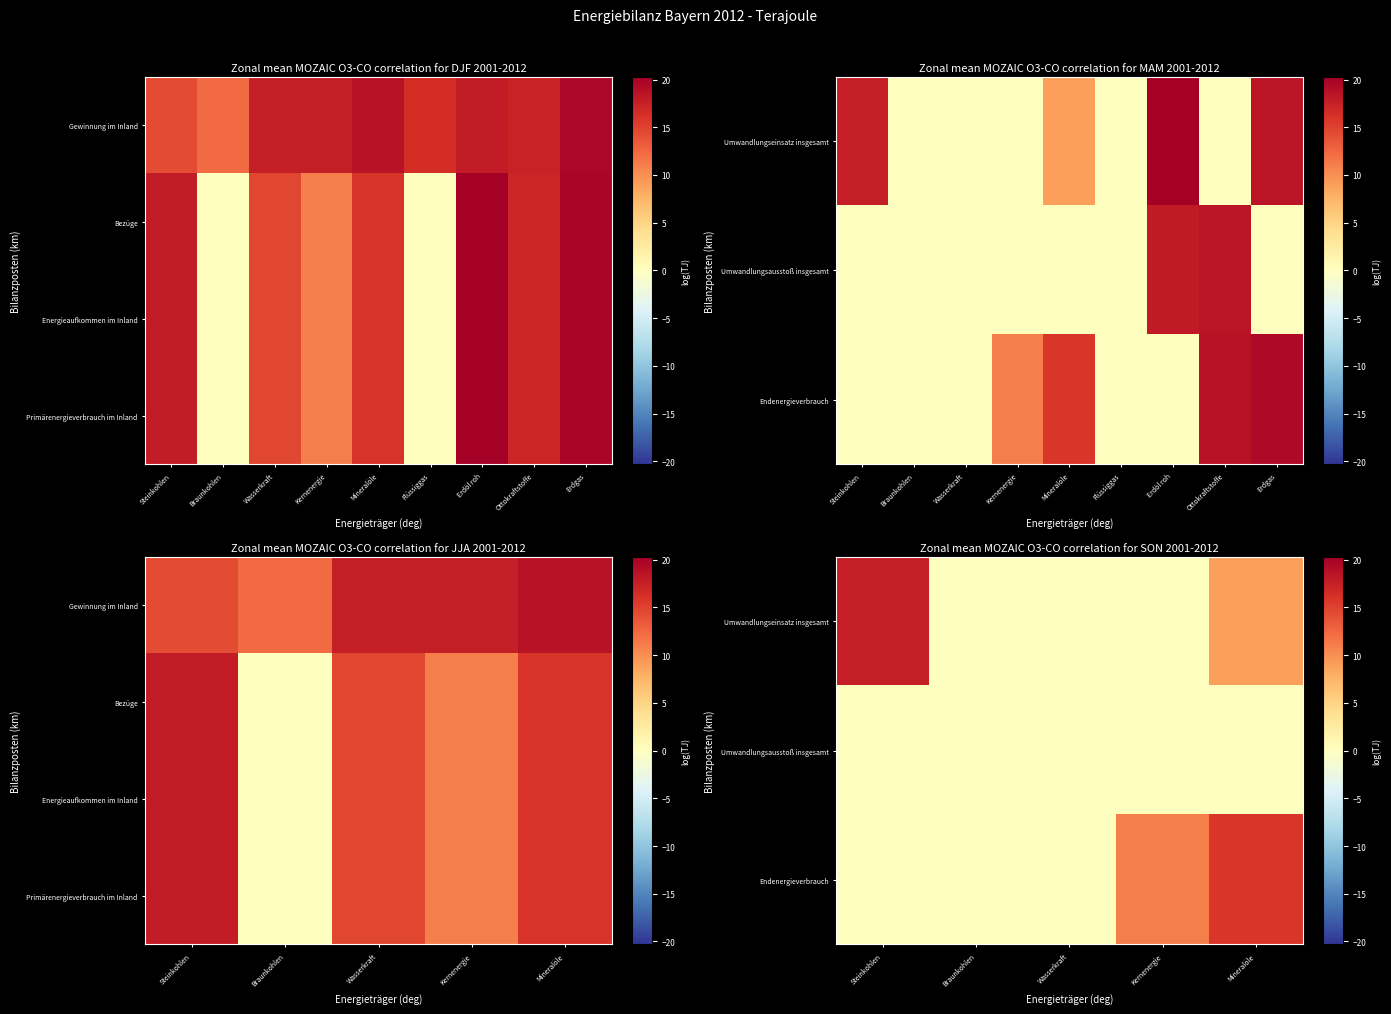

The Umwandlungseinsatz insgesamt series shows -6.9 at Kernenergie. True or false?

False